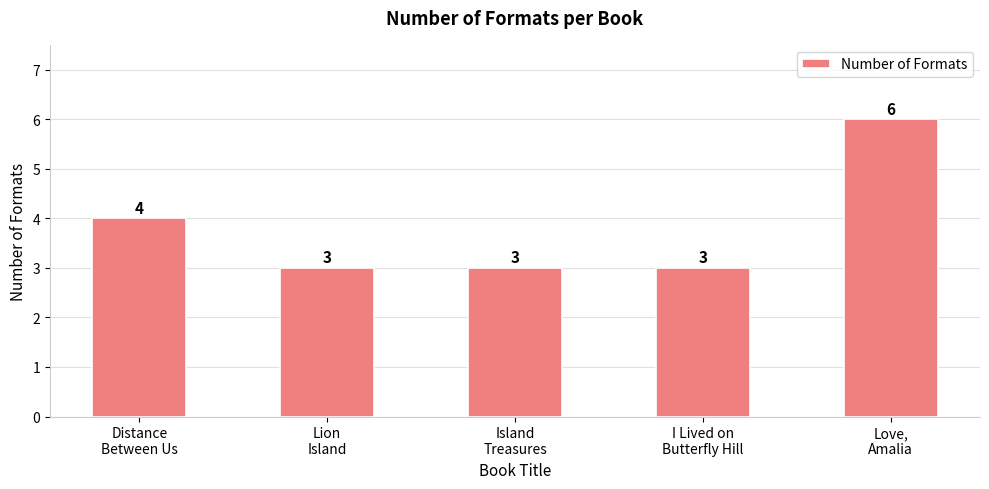

Reading right to left, what are all the values shown in this chart?

6	3	3	3	4